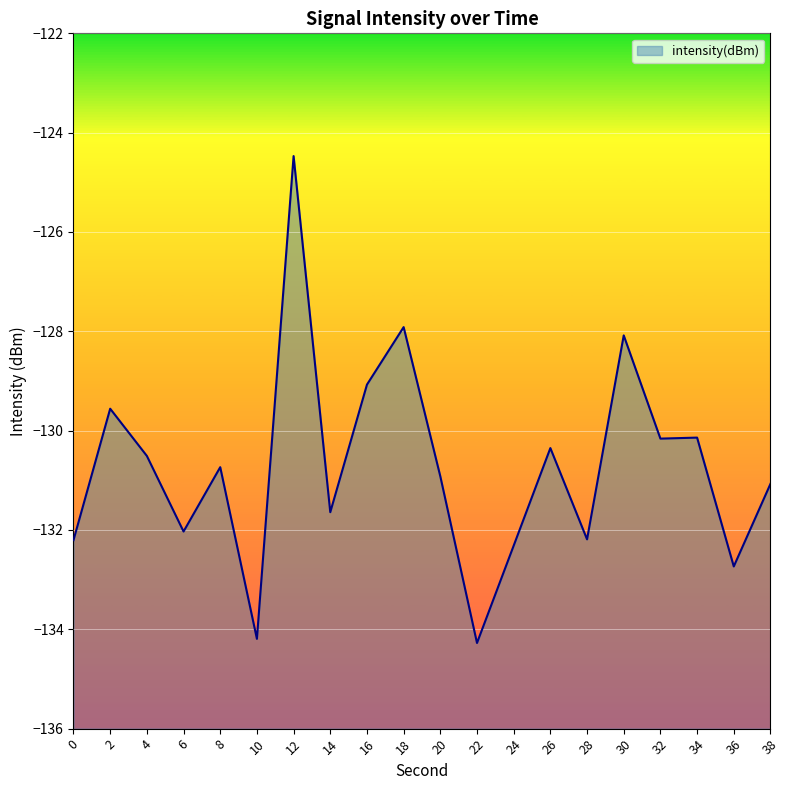

At which category does the chart reach its peak across all series?

12